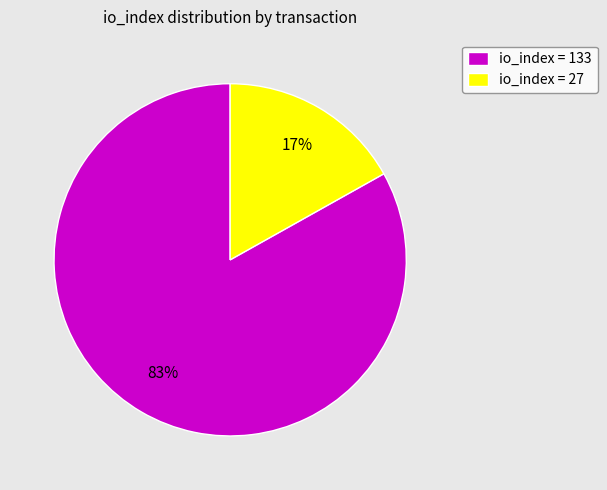

Do io_index = 133 and io_index = 27 together represent more than half of the pie?

Yes